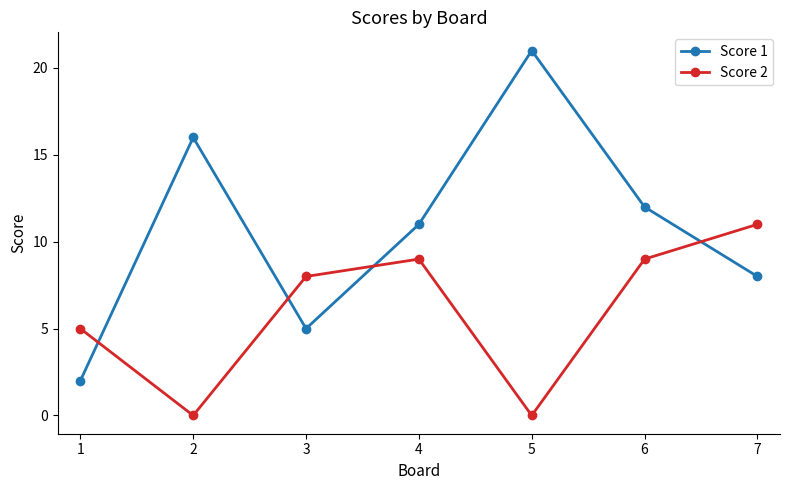

True or false: Score 2 has more than 2 interior local peaks.

False